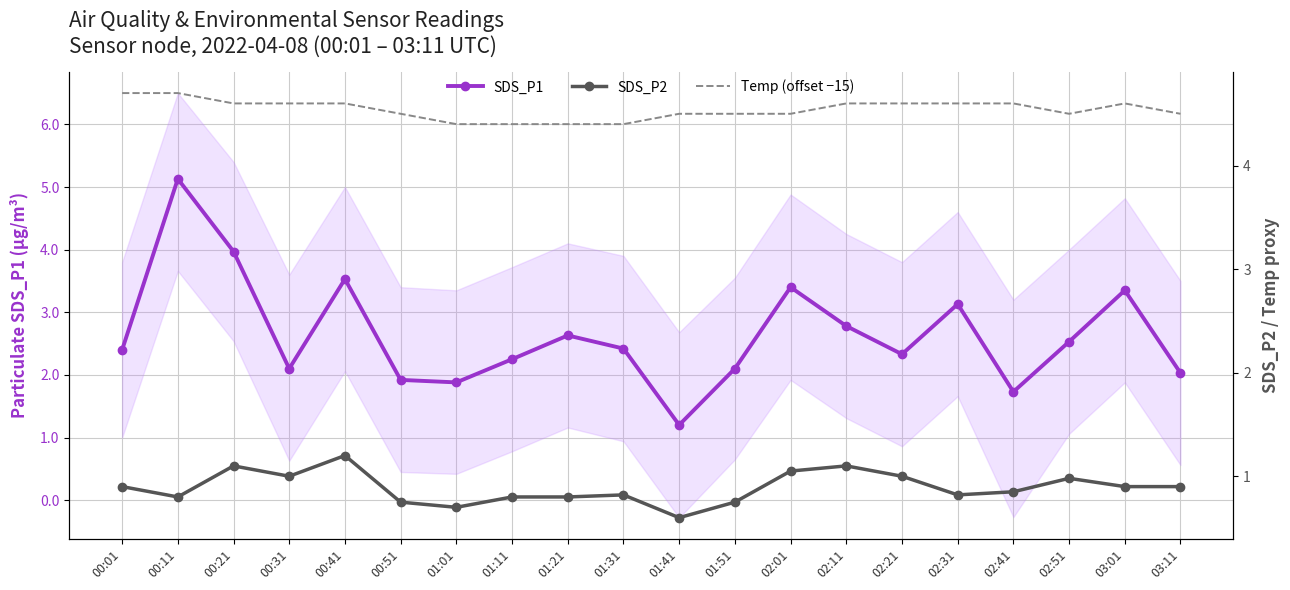

True or false: Temp (offset −15) has more than 2 interior local peaks.

False